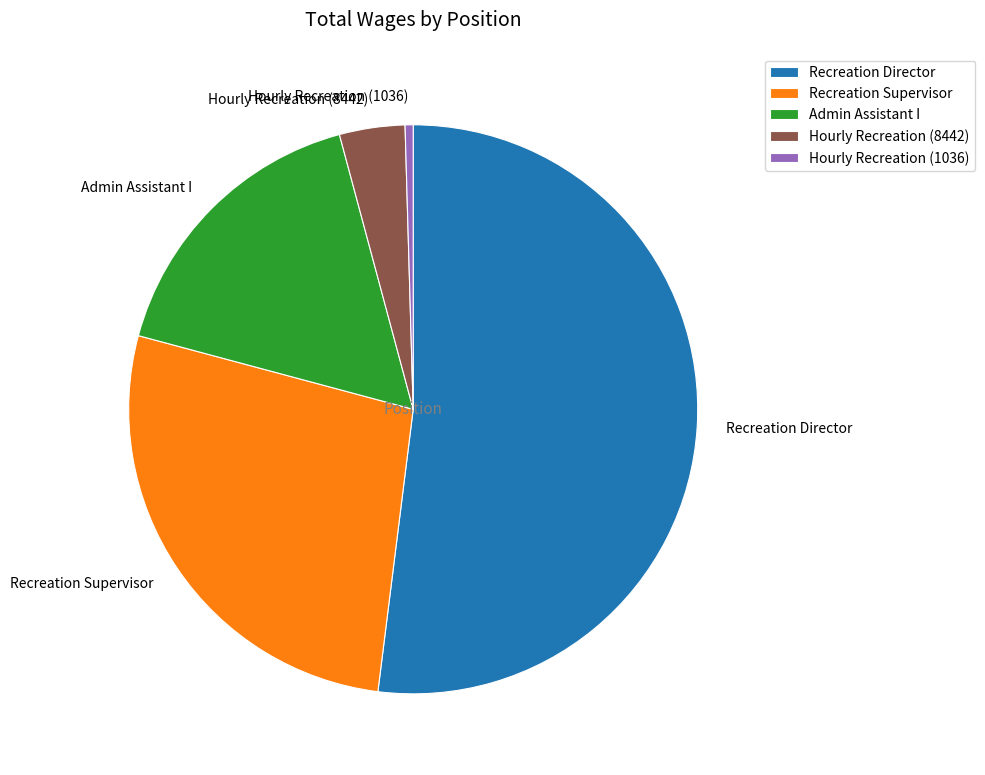

Is there any slice that represents more than half of the pie?

Yes